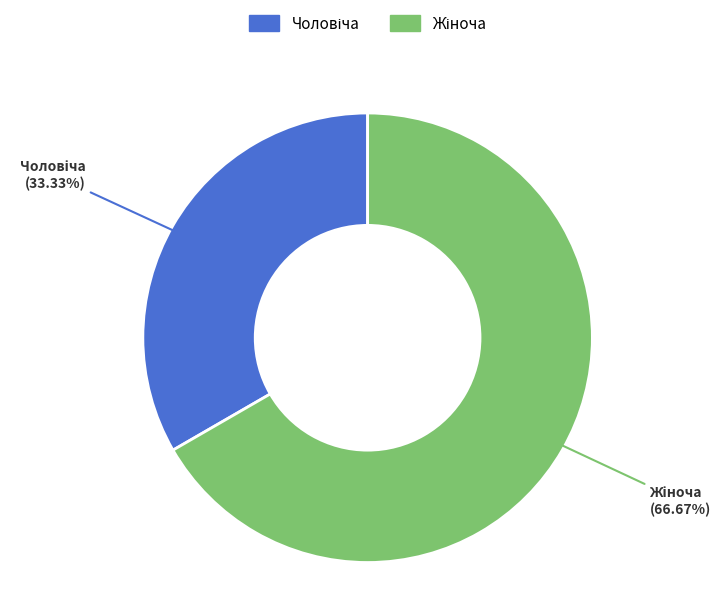

Is there any slice that represents more than half of the pie?

Yes